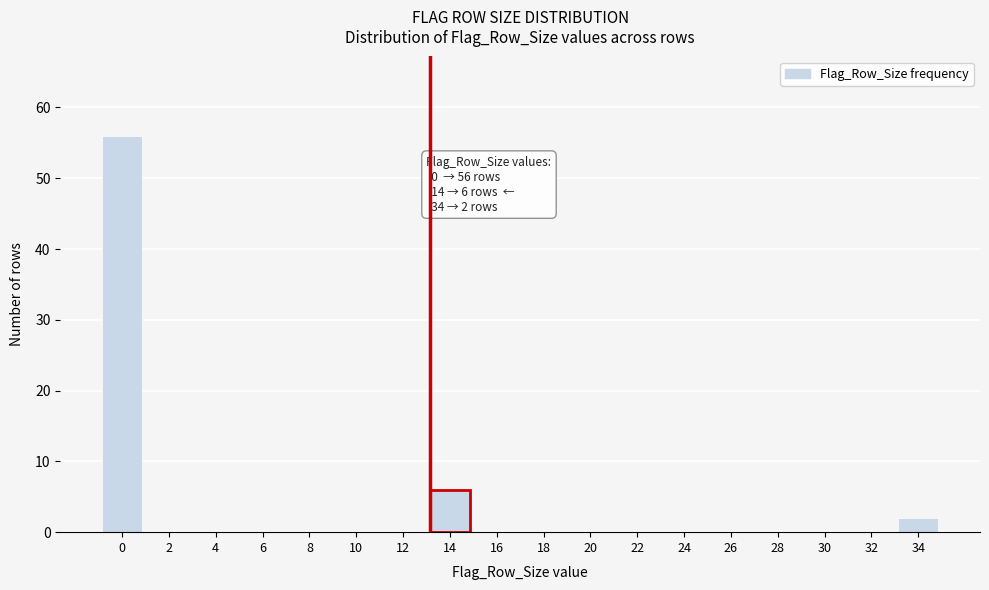

Reading right to left, transcribe all the data shown in this chart.

34=2	32=0	30=0	28=0	26=0	24=0	22=0	20=0	18=0	16=0	14=6	12=0	10=0	8=0	6=0	4=0	2=0	0=56